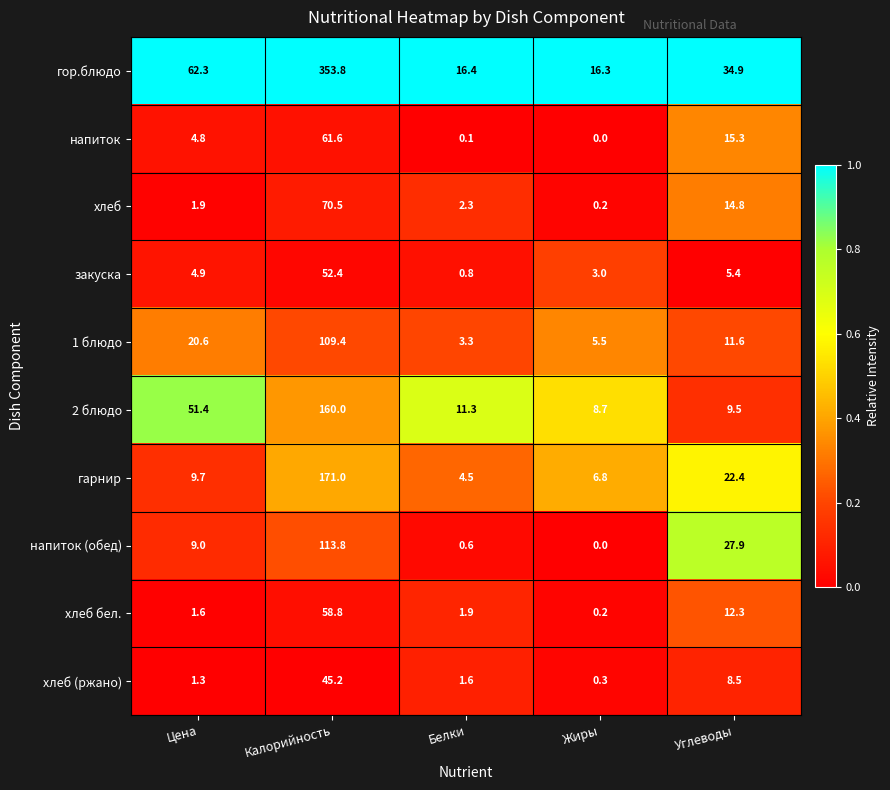

Which series has the largest range (max minus min)?

гор.блюдо